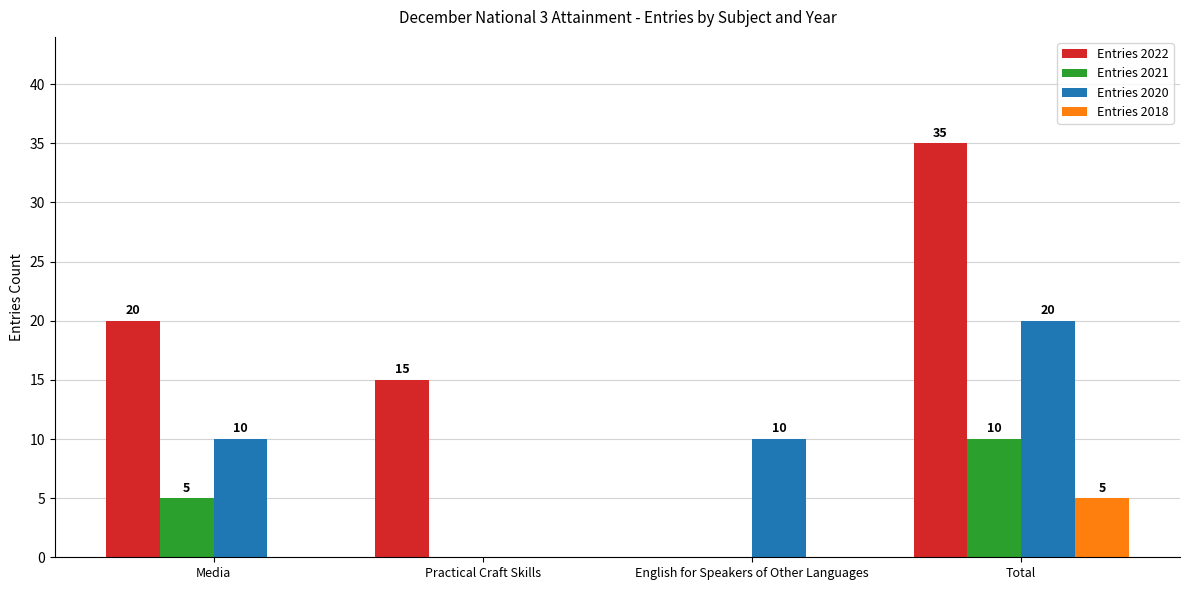

Between Media and Practical Craft Skills, which series saw the biggest shift?

Entries 2020